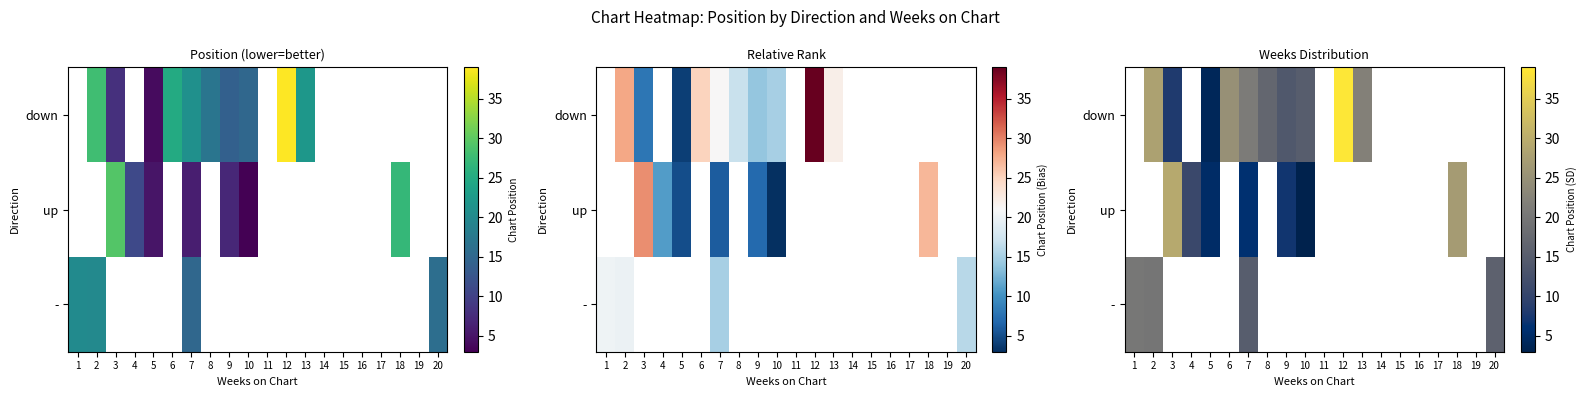

What is the maximum value for -?

20.2